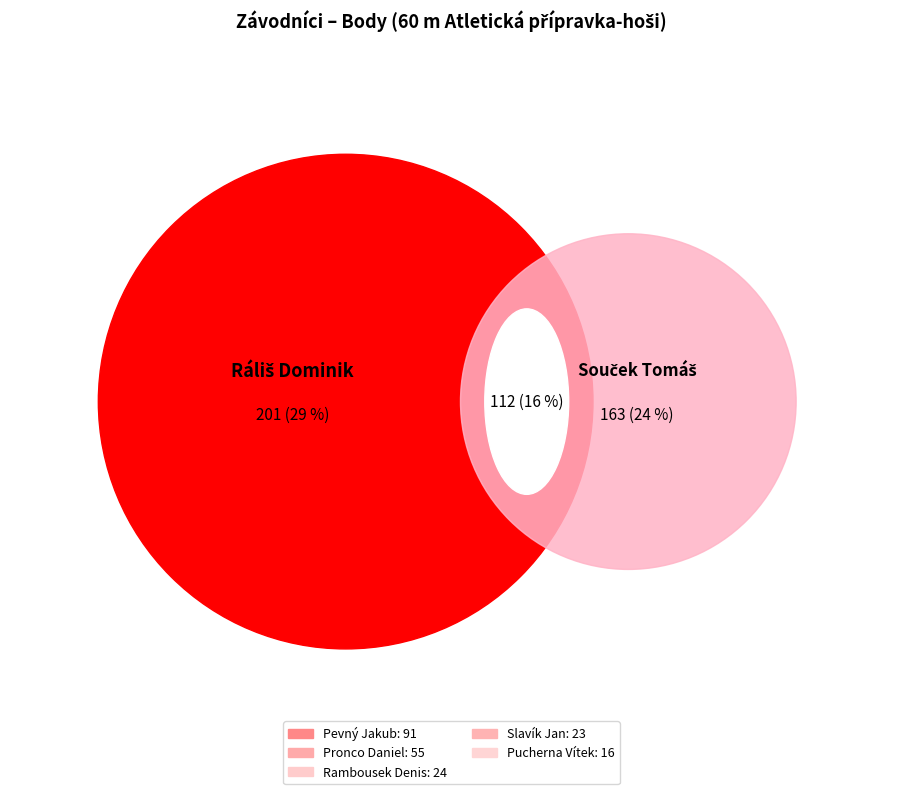

To the nearest percent, what is the average slice percentage?

12%